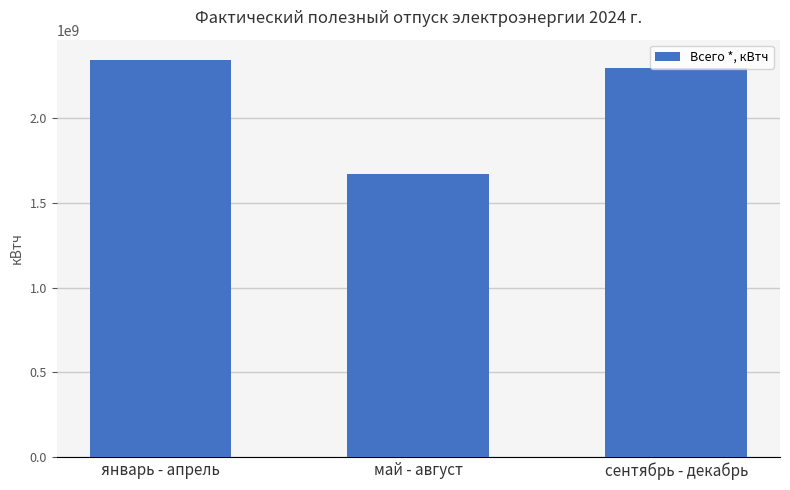

Between май - август and сентябрь - декабрь, which is larger?

сентябрь - декабрь